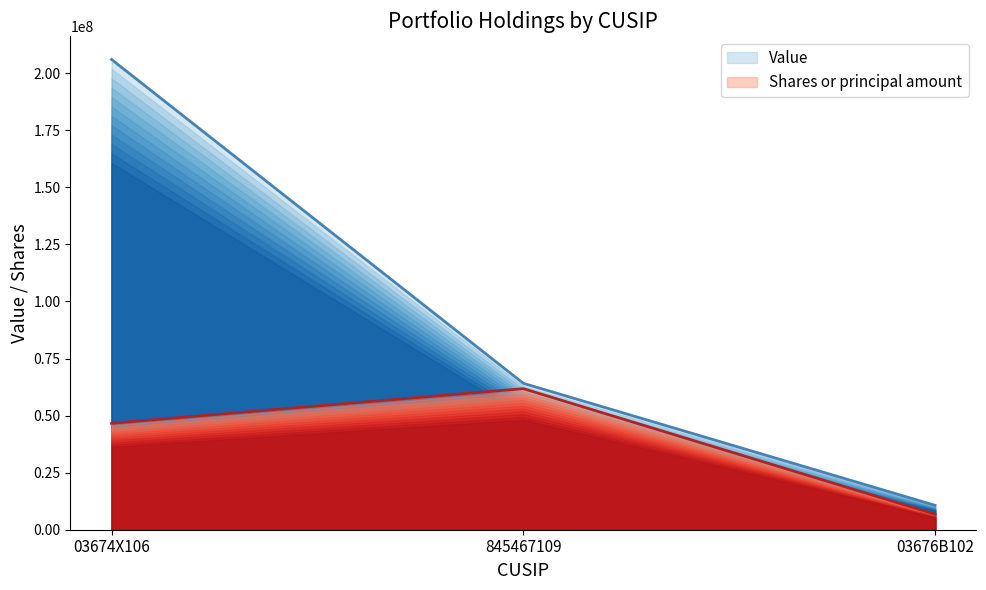

Does the chart display data point markers on the line(s)?

No